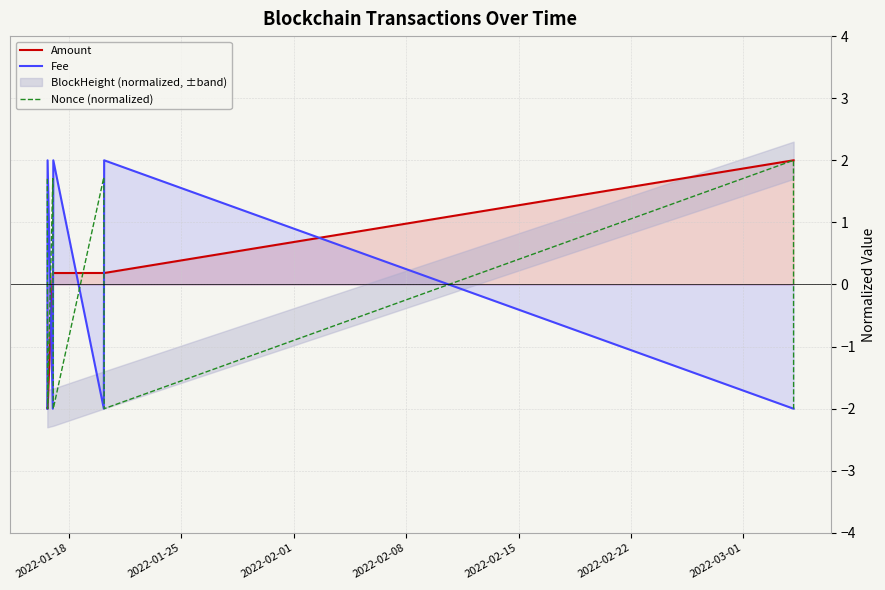

What is the highest value of the Nonce (normalized) series?

2.0